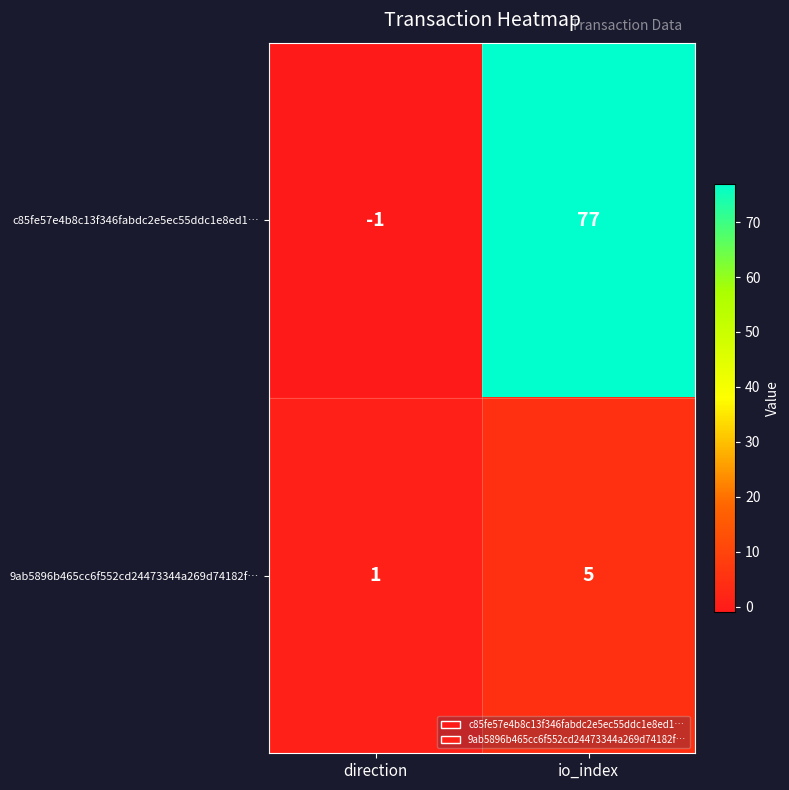

The value of c85fe57e4b8c13f346fabdc2e5ec55ddc1e8ed1… at io_index is 77. True or false?

True